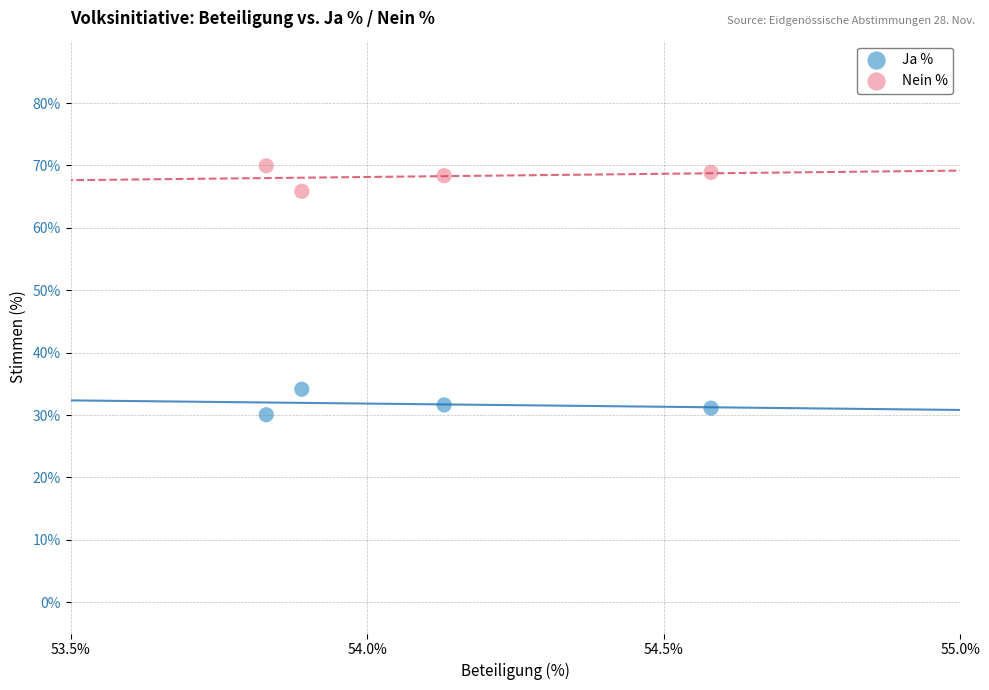

Which series reaches the maximum Y coordinate?

Nein %